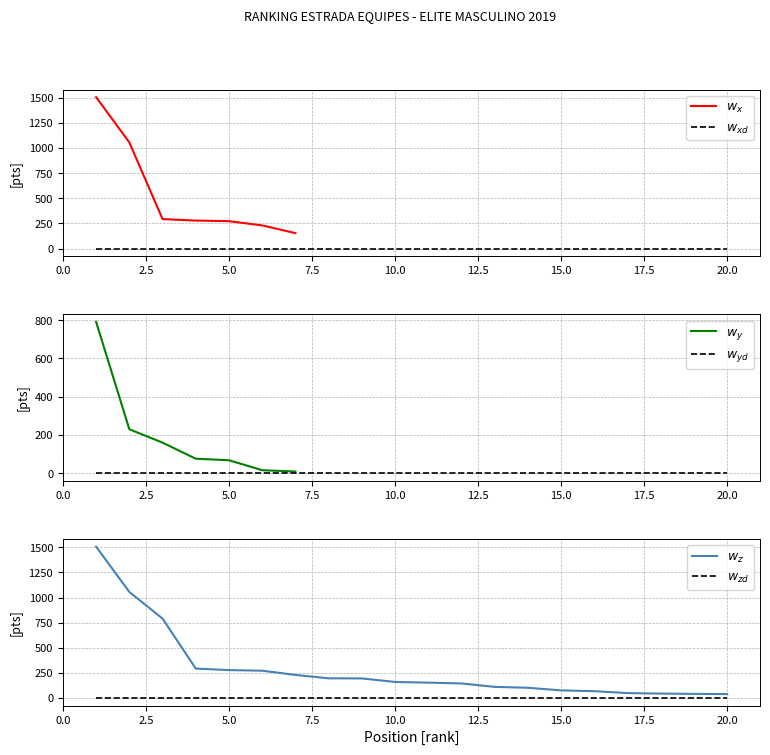

Which category has the lowest value across all series?

20